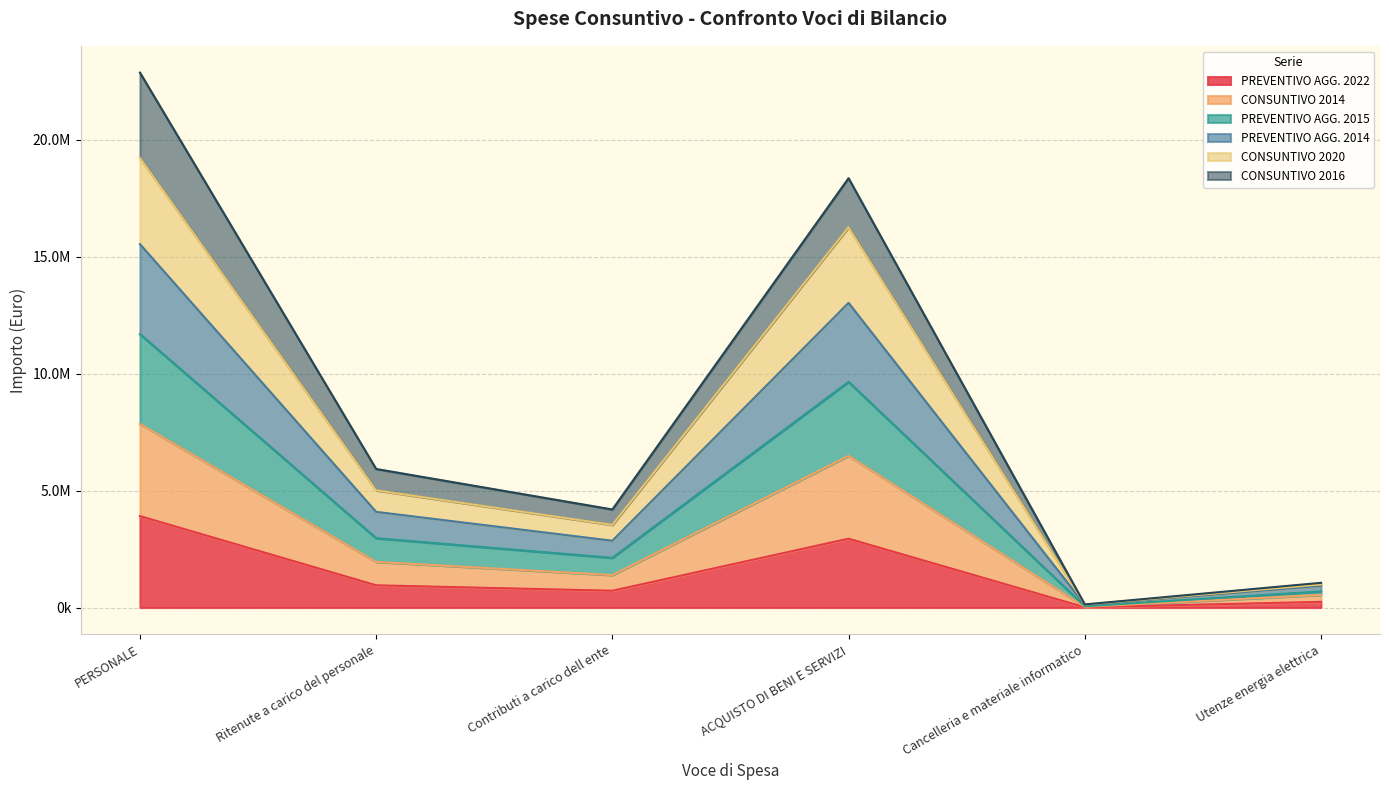

Where is the first local minimum for PREVENTIVO AGG. 2022?

Contributi a carico dell ente